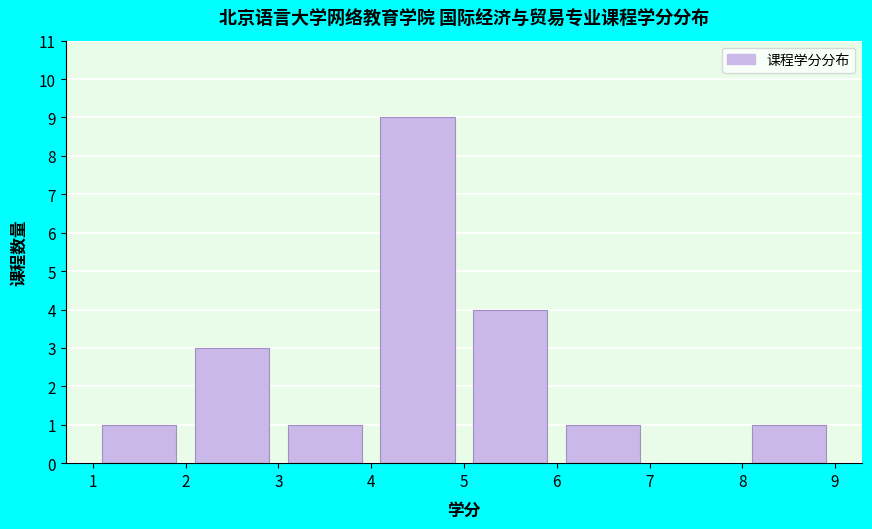

Which range on the x-axis has the tallest bar?

4 to 5